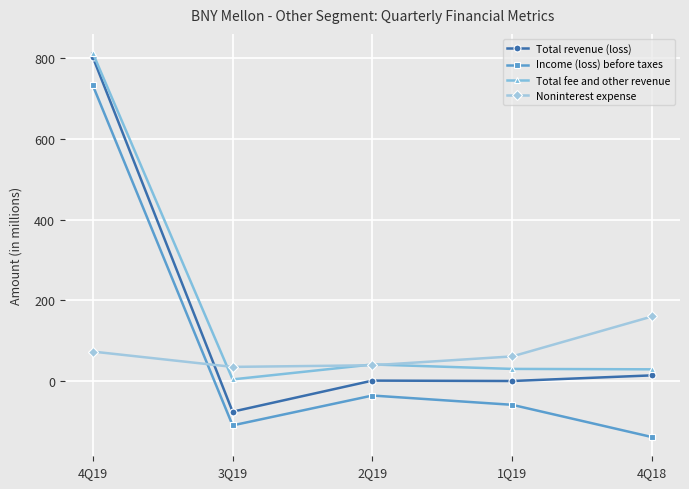

The value of Total revenue (loss) at 1Q19 is 0. True or false?

True